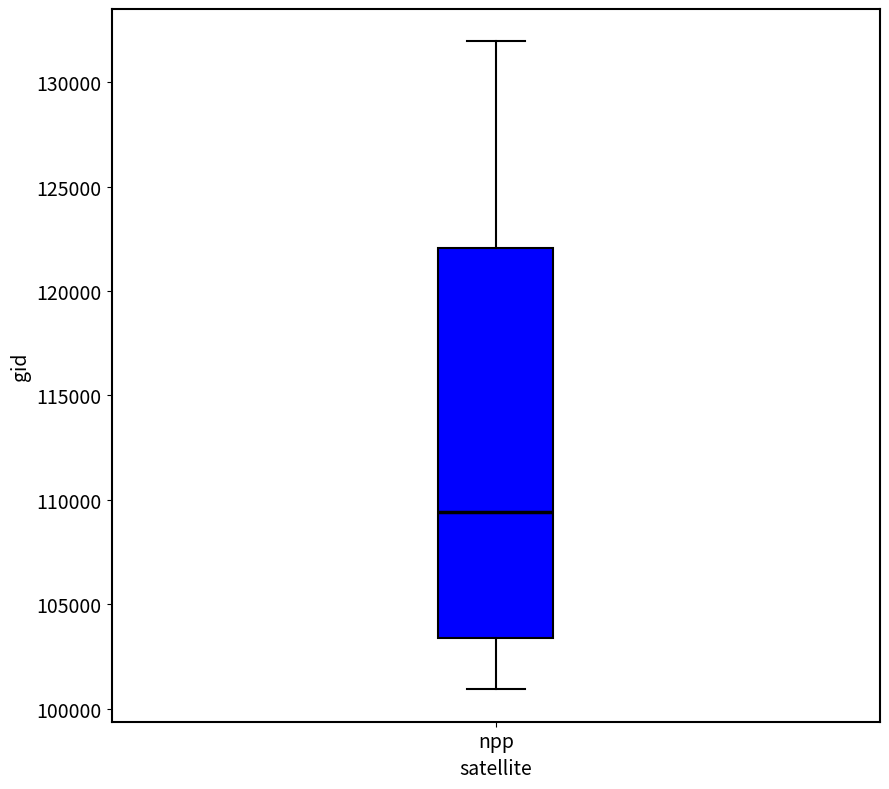

Where does the lower whisker of the box for npp end on the y-axis? The values are not printed on the chart, so give them approximately, as read against the axis.

101000